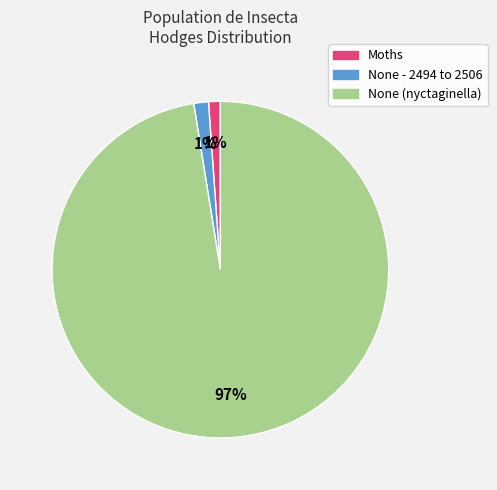

The Moths slice represents 11% of the pie. True or false?

False